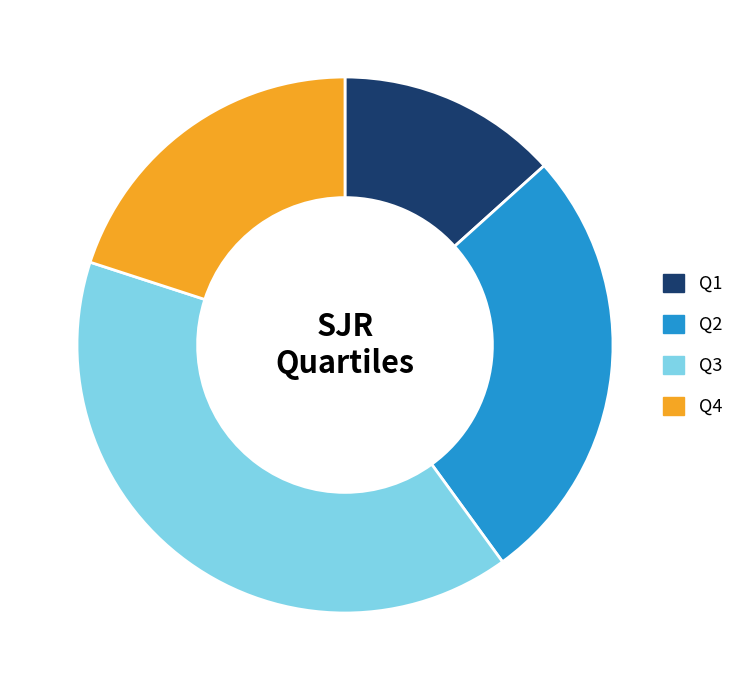

Between Q1 and Q3, which is larger?

Q3